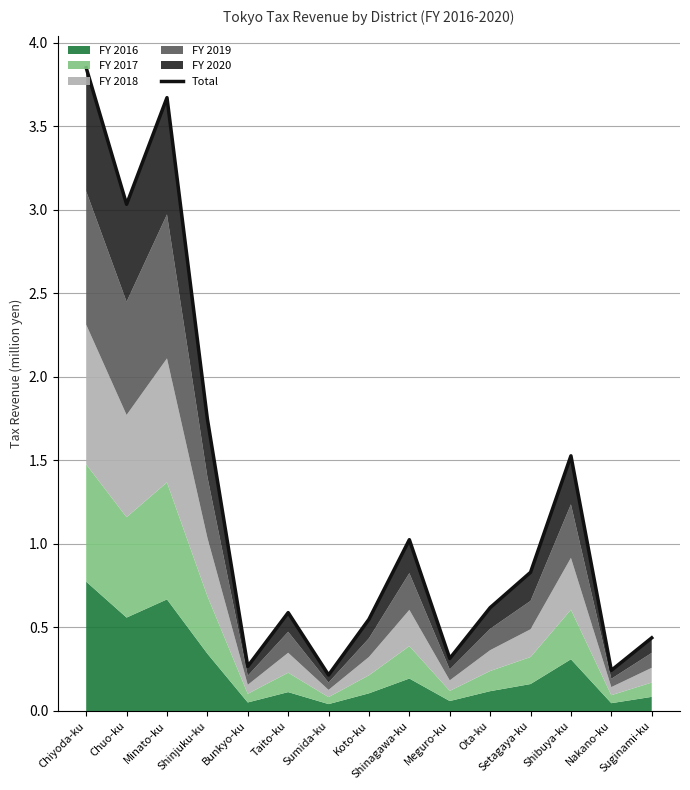

What is the average value?

1.3